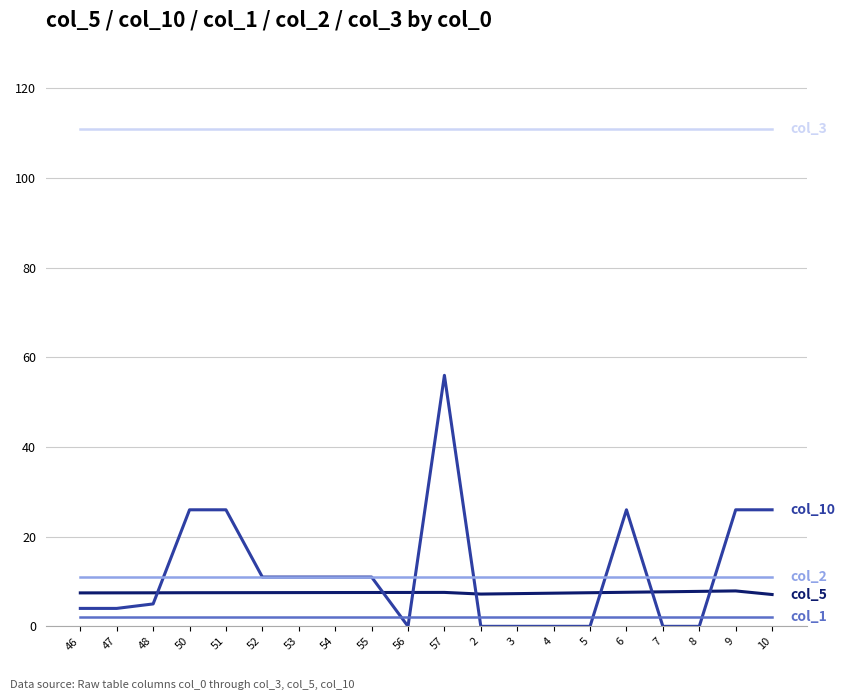

What is the maximum value shown in the chart?

111.0